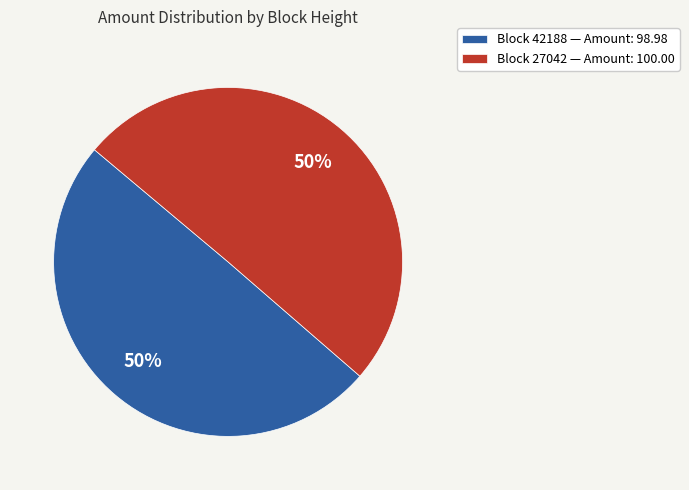

To the nearest percent, what is the average slice percentage?

50%